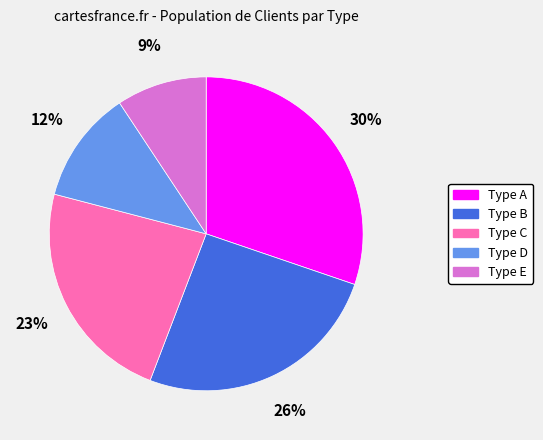

True or false: Type E accounts for 1% of the total.

False